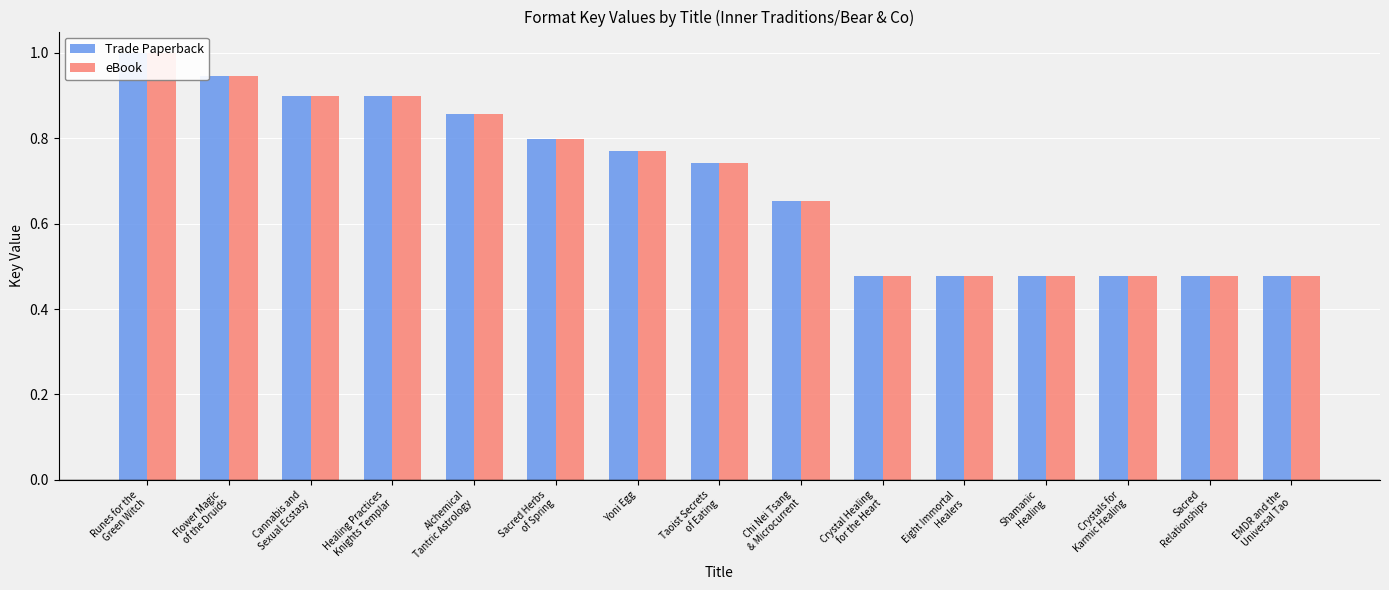

Between Alchemical
Tantric Astrology and Eight Immortal
Healers, which series saw the biggest shift?

Trade Paperback